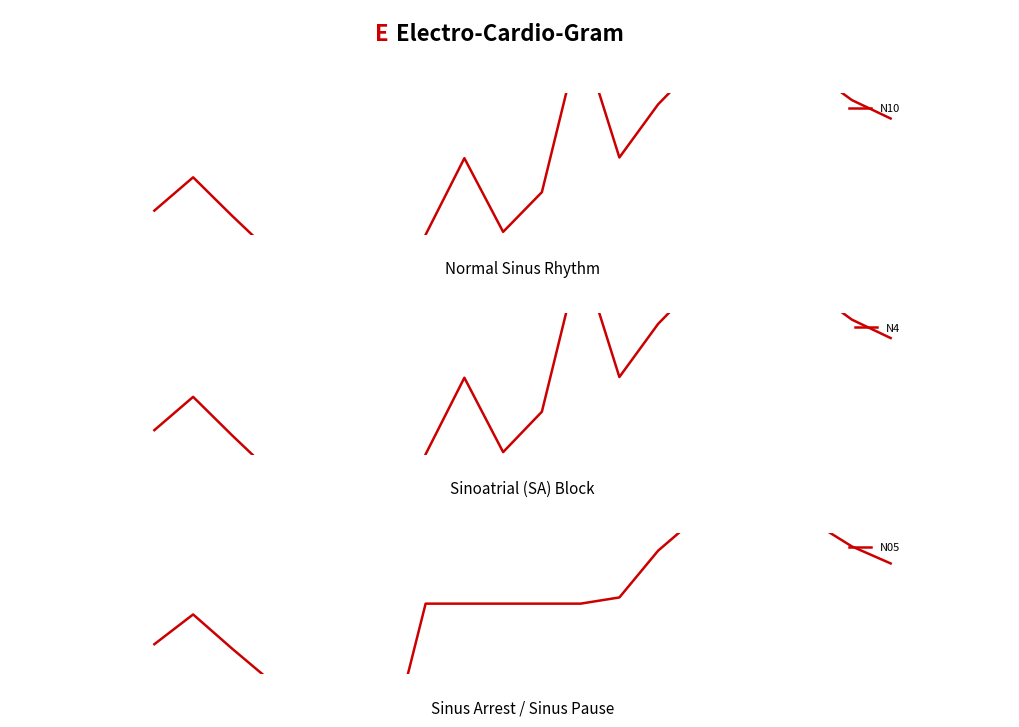

In N4, how many points are higher than both neighbors (excluding endpoints)?

6